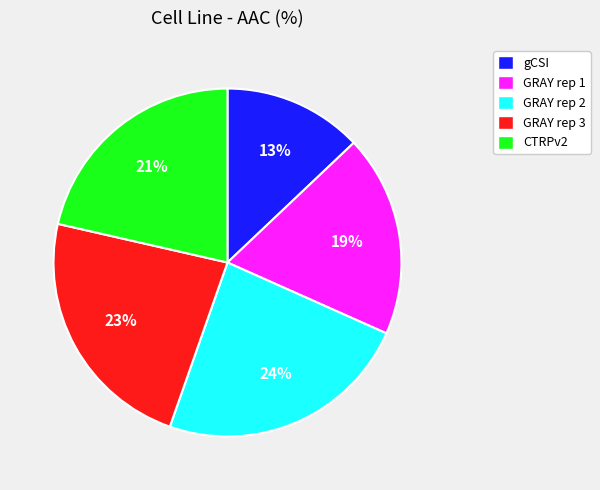

Is it true that GRAY rep 1 is 31% of the pie?

False